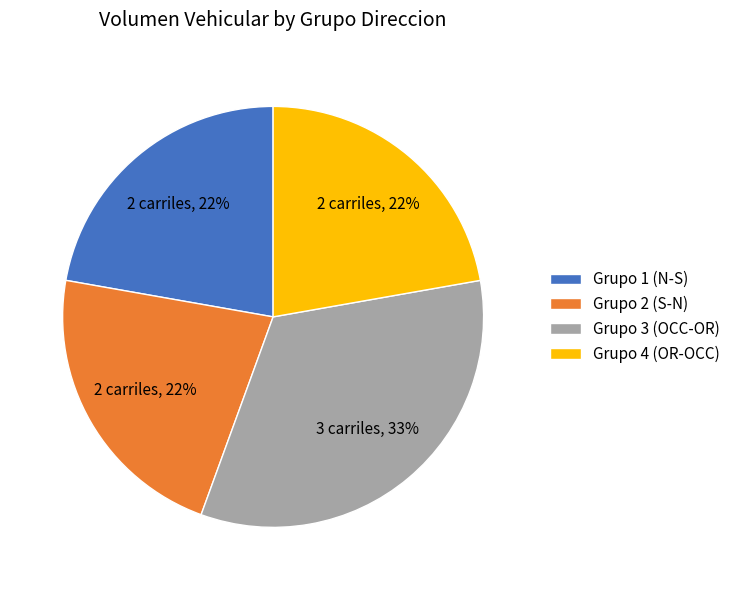

Is Grupo 2 (S-N) the majority of the pie?

No